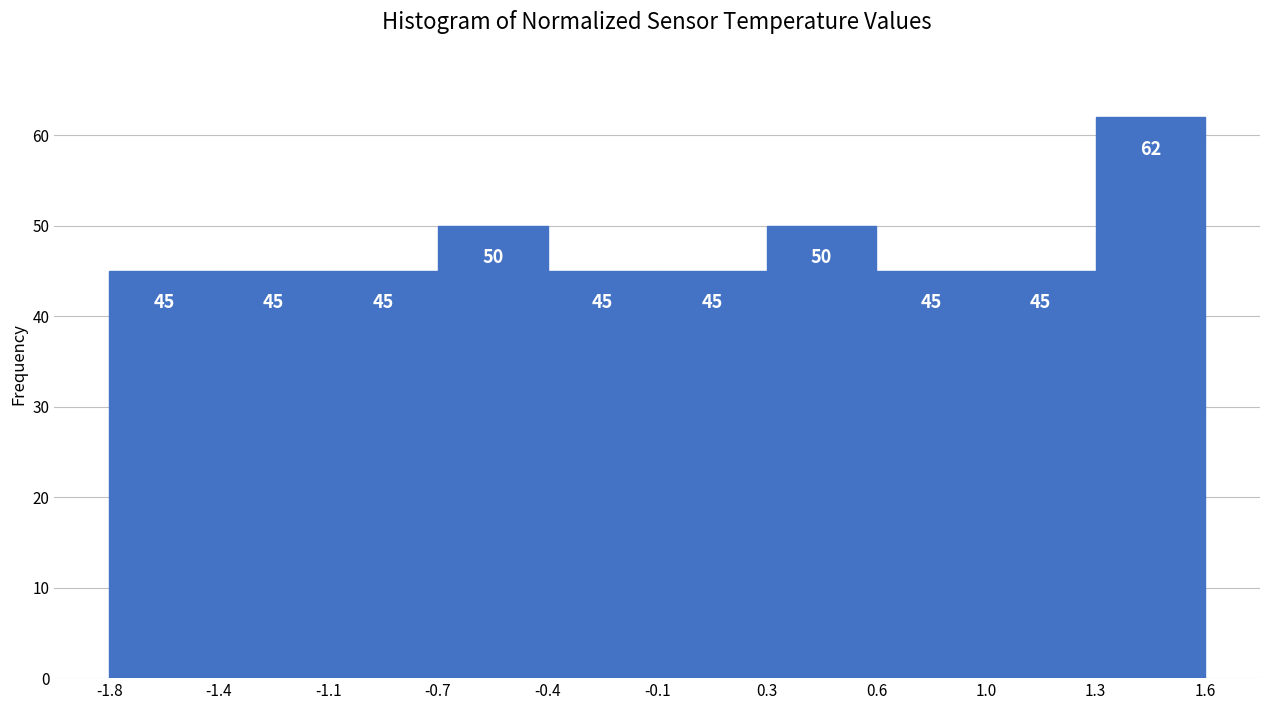

Reading right to left, extract all data points from this chart.

1.6=62	1.0=45	0.6=45	0.3=50	-0.1=45	-0.4=45	-0.7=50	-1.1=45	-1.4=45	-1.8=45